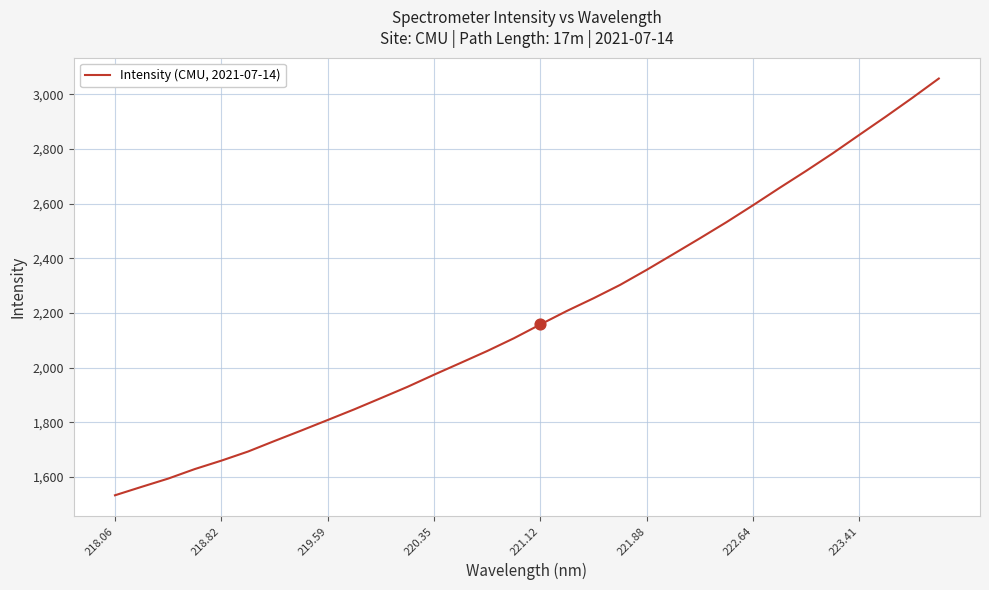

What is the greatest value displayed?

3057.9